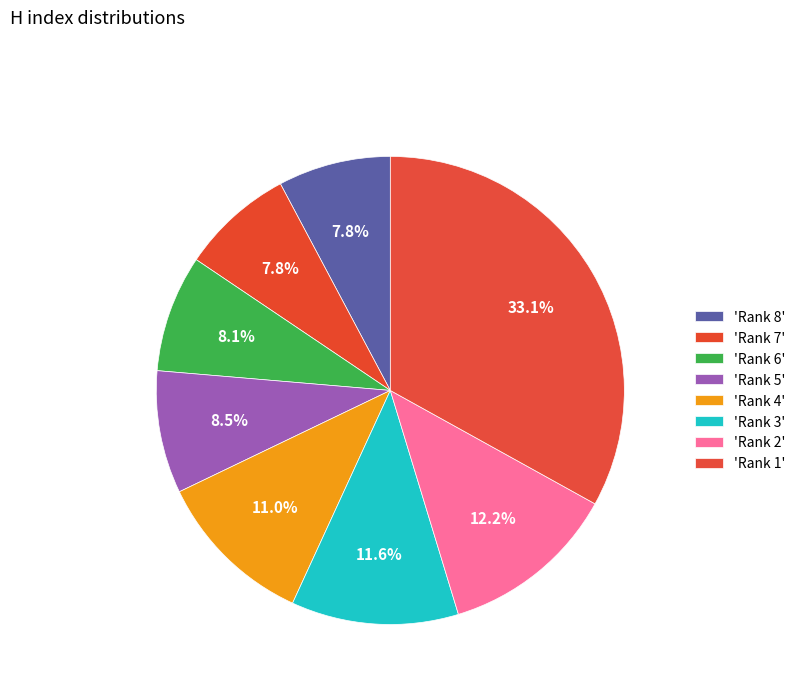

Does any single category account for the majority?

No